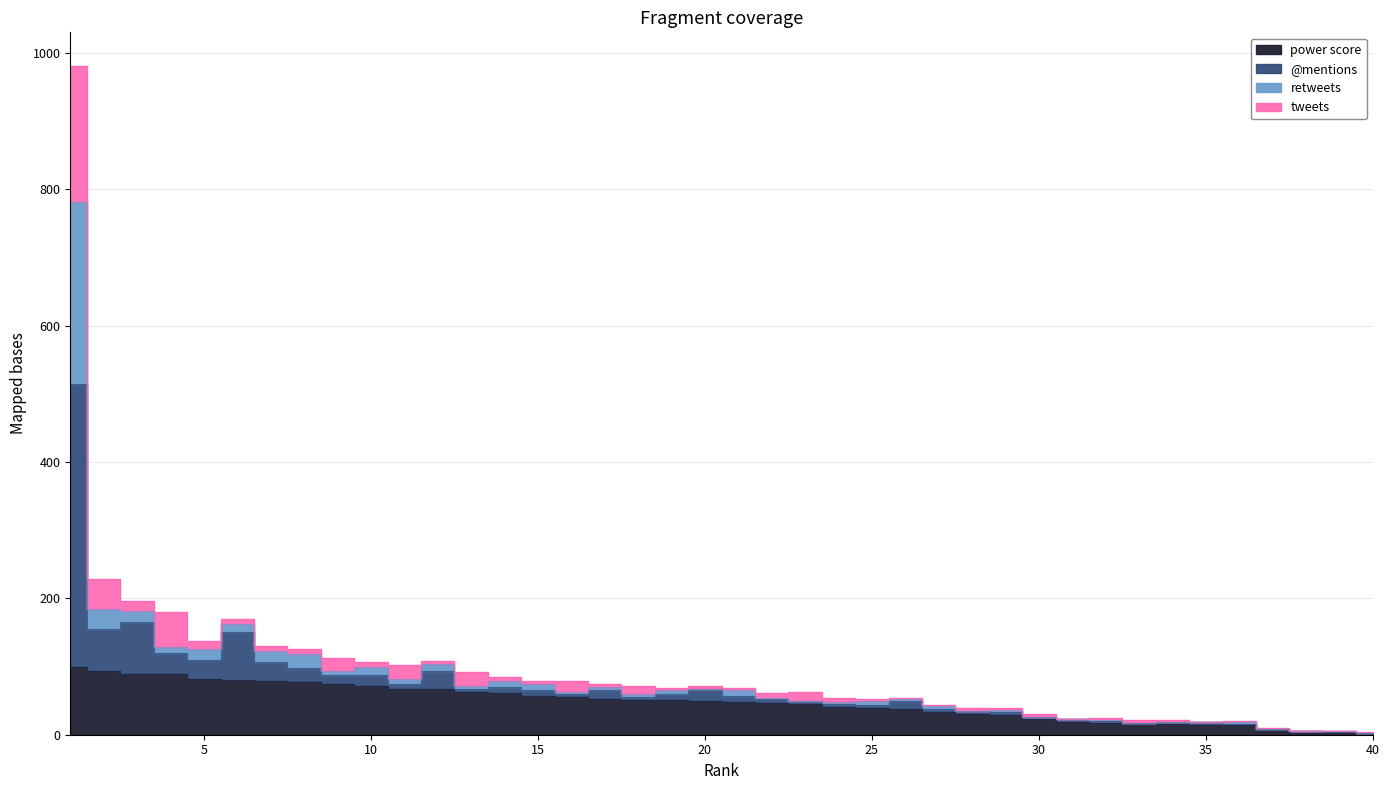

True or false: @mentions has a value of 59 at 28.

False